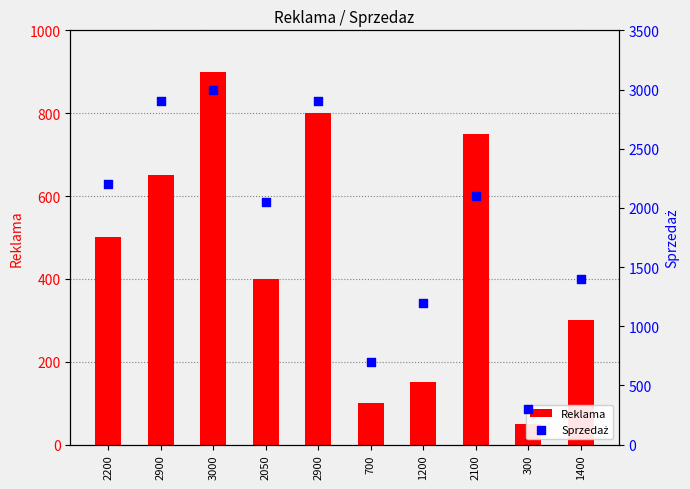

What is the total value across all series at 2900?

3550